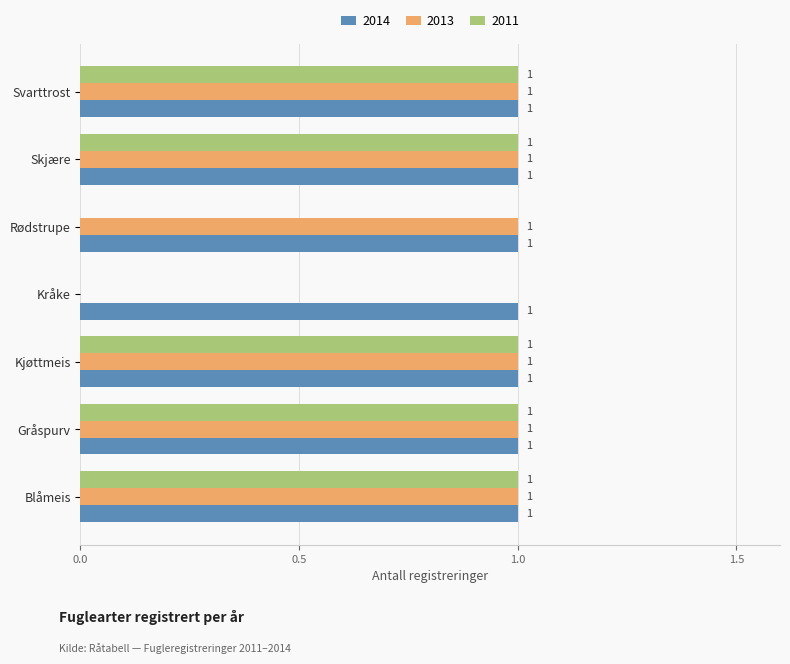

What is the total value across all series at Blåmeis?

3